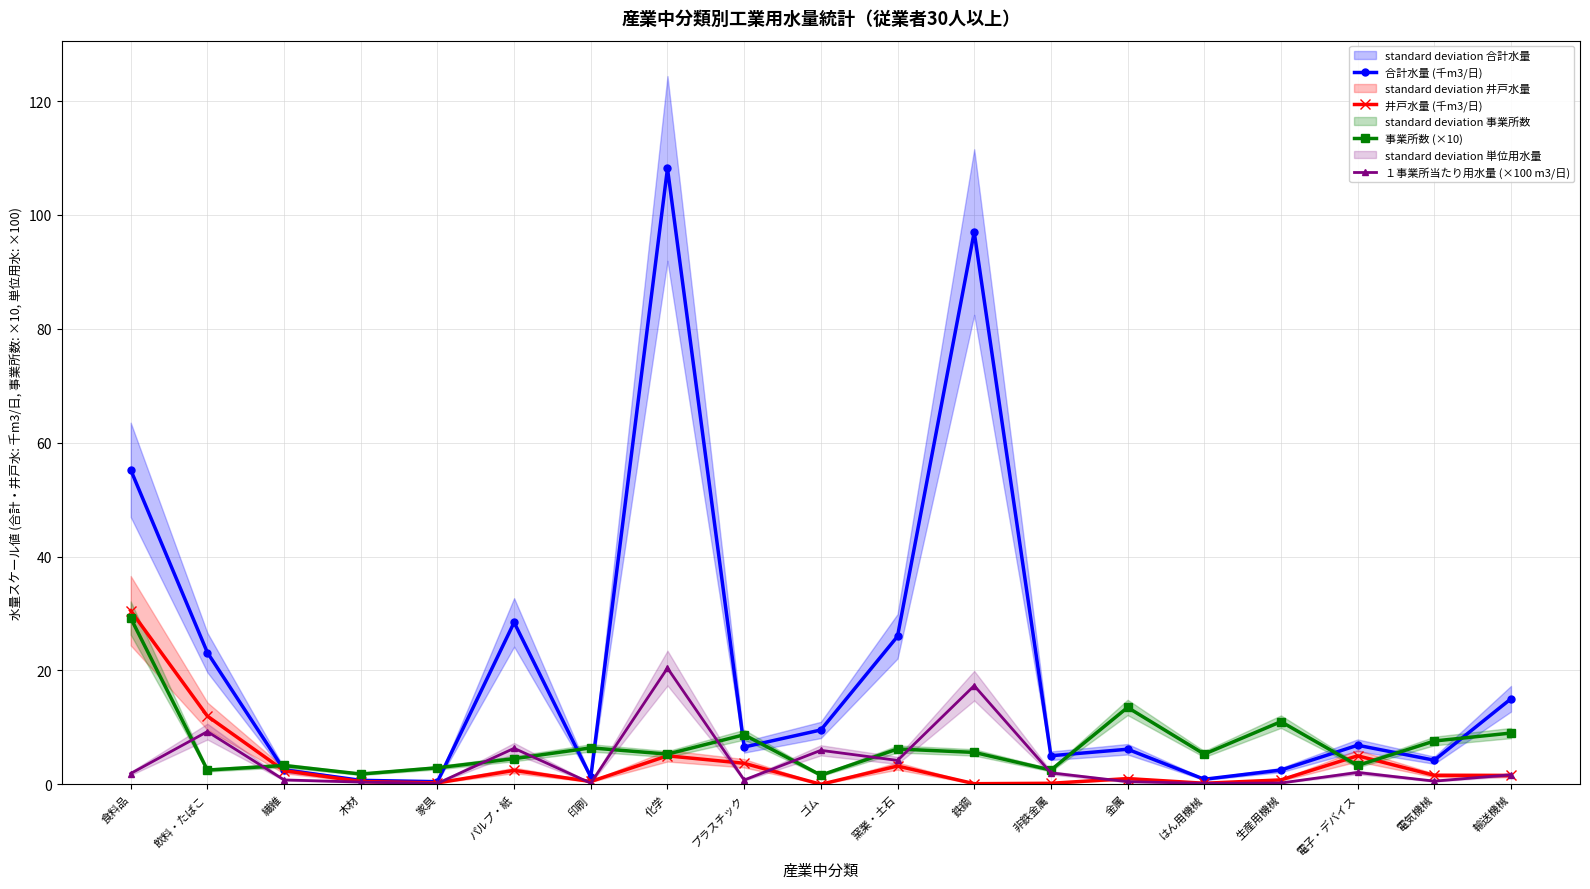

At which label does 事業所数 (×10) reach its minimum?

ゴム